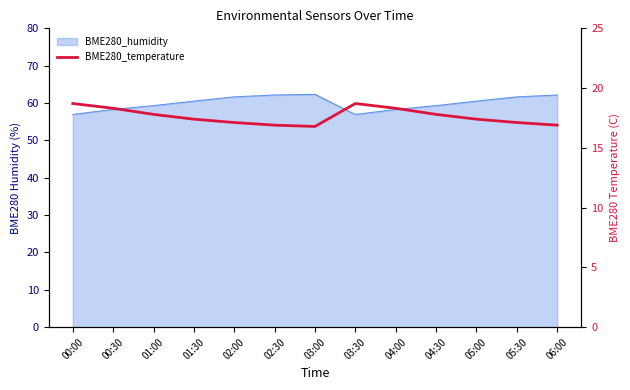

What is the change in value from 03:30 to 04:30?

-0.9